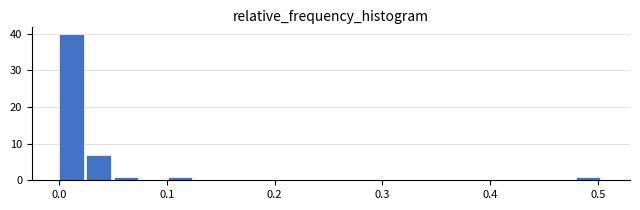

Read against the x-axis, roughly where is the centre of the tallest bar?

0.01